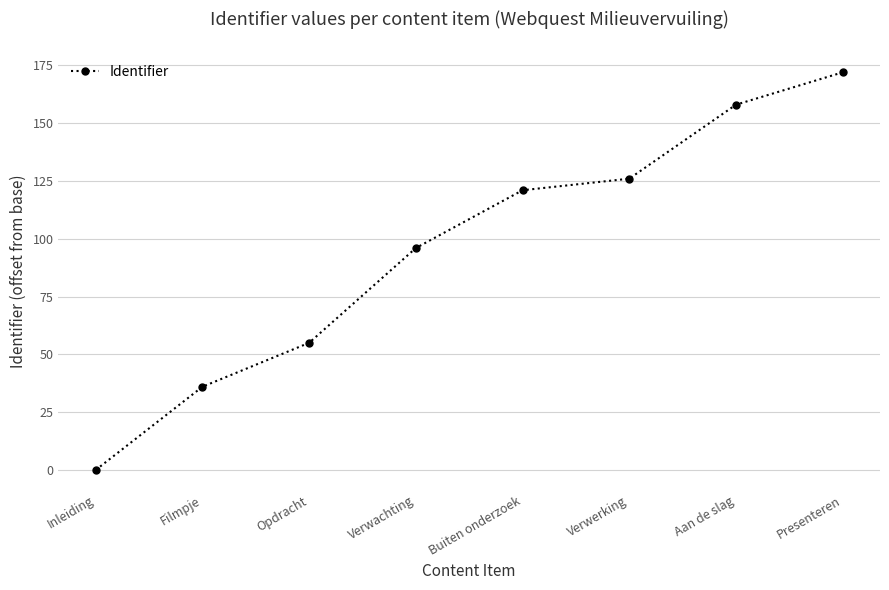

What is the difference between the maximum and minimum values?

172